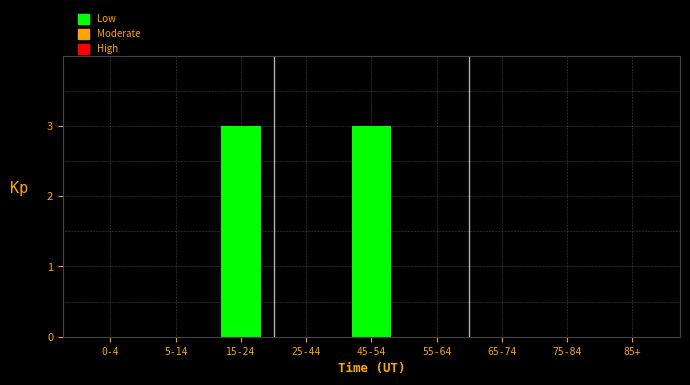

Reading left to right, list all the values displayed in this chart.

0-4=0	5-14=0	15-24=3	25-44=0	45-54=3	55-64=0	65-74=0	75-84=0	85+=0